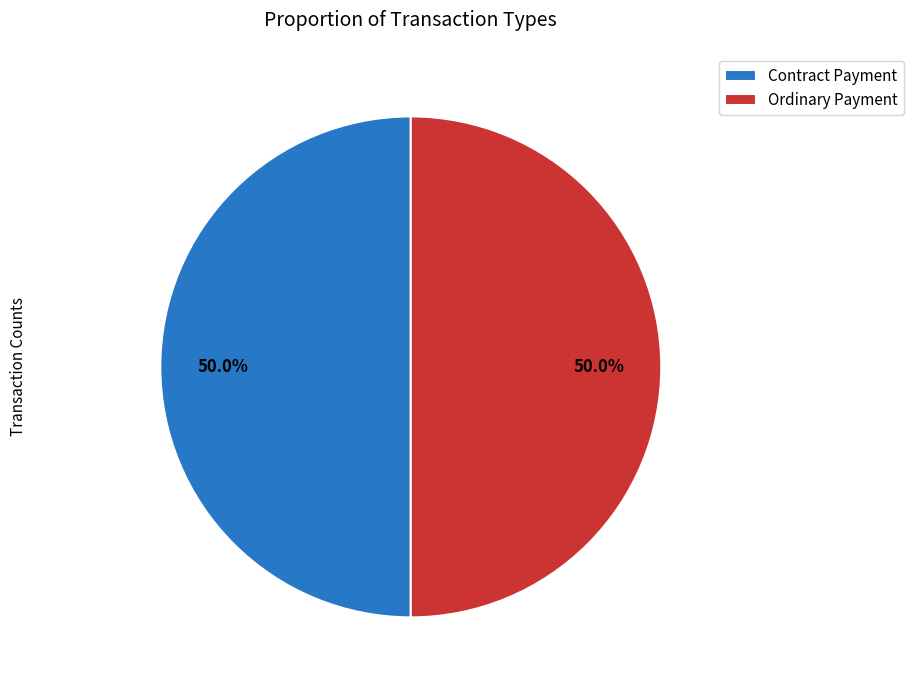

How much of the chart is everything except Ordinary Payment?

50.0%